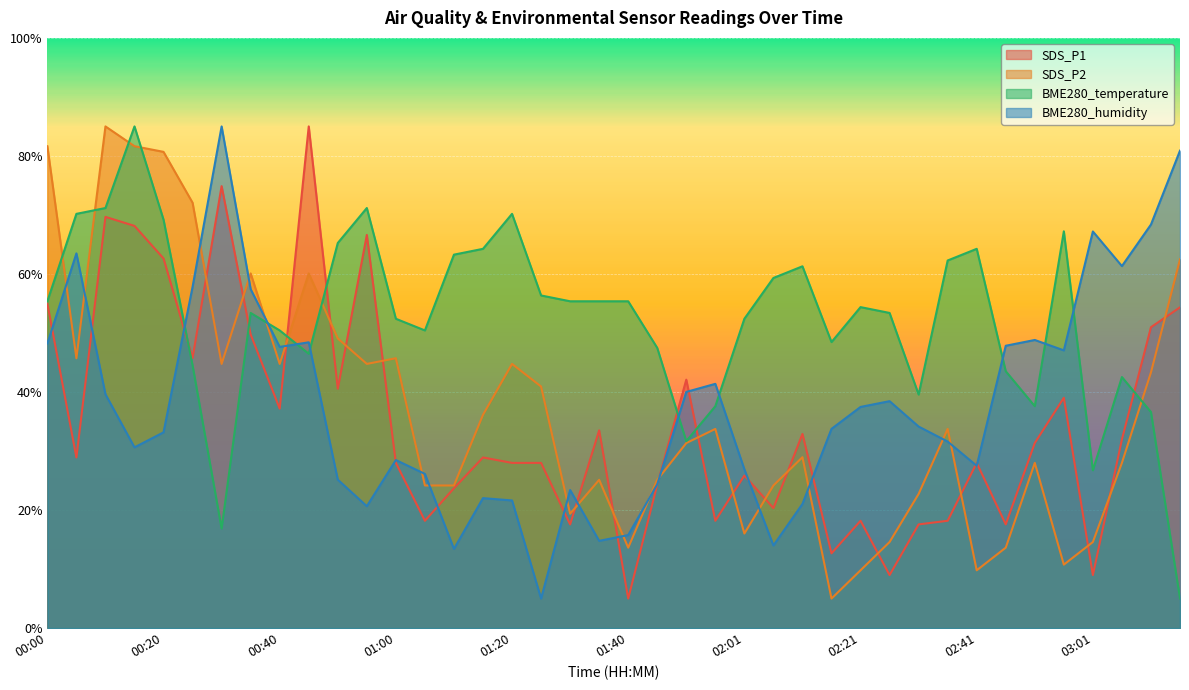

How many interior local valleys does the SDS_P2 series have?

10